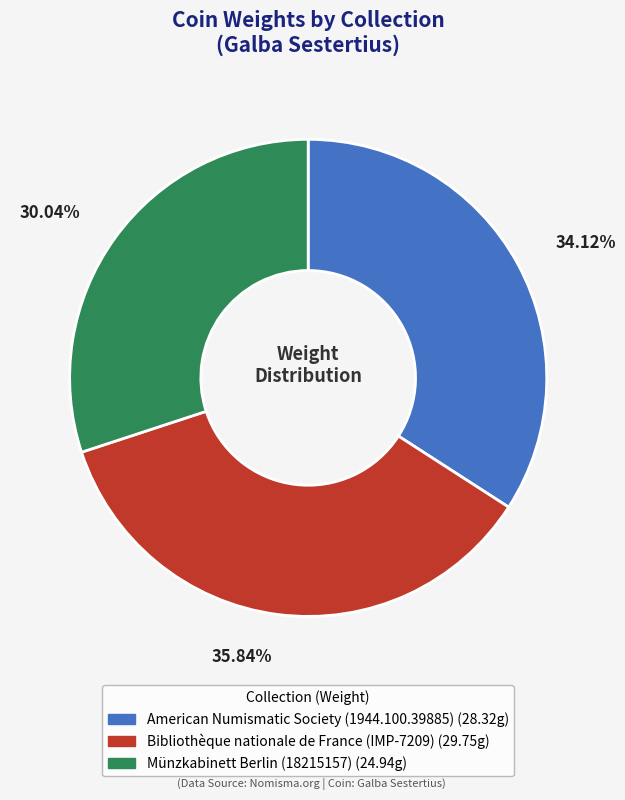

Combined, do American Numismatic Society (1944.100.39885) and Münzkabinett Berlin (18215157) account for over 50%?

Yes